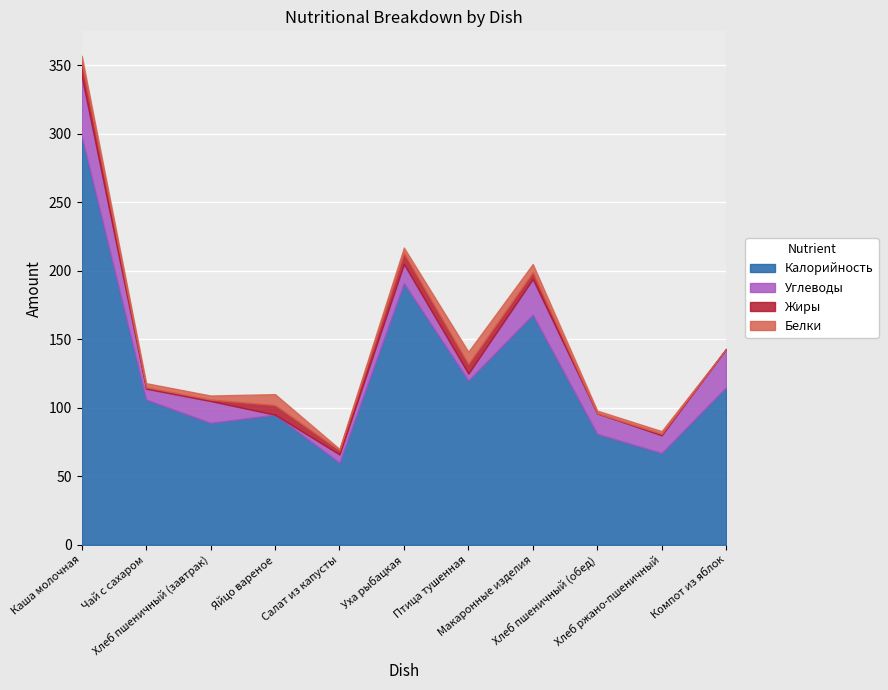

At which label does Углеводы reach its peak?

Каша молочная